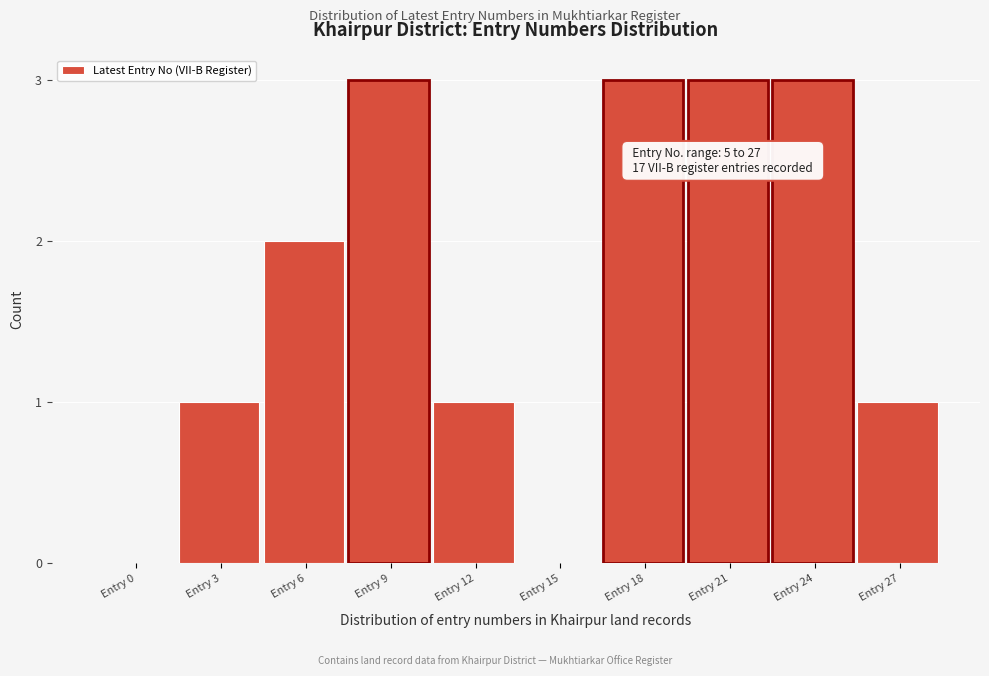

Reading left to right, extract all data points from this chart.

Entry 0=0	Entry 3=1	Entry 6=2	Entry 9=3	Entry 12=1	Entry 15=0	Entry 18=3	Entry 21=3	Entry 24=3	Entry 27=1